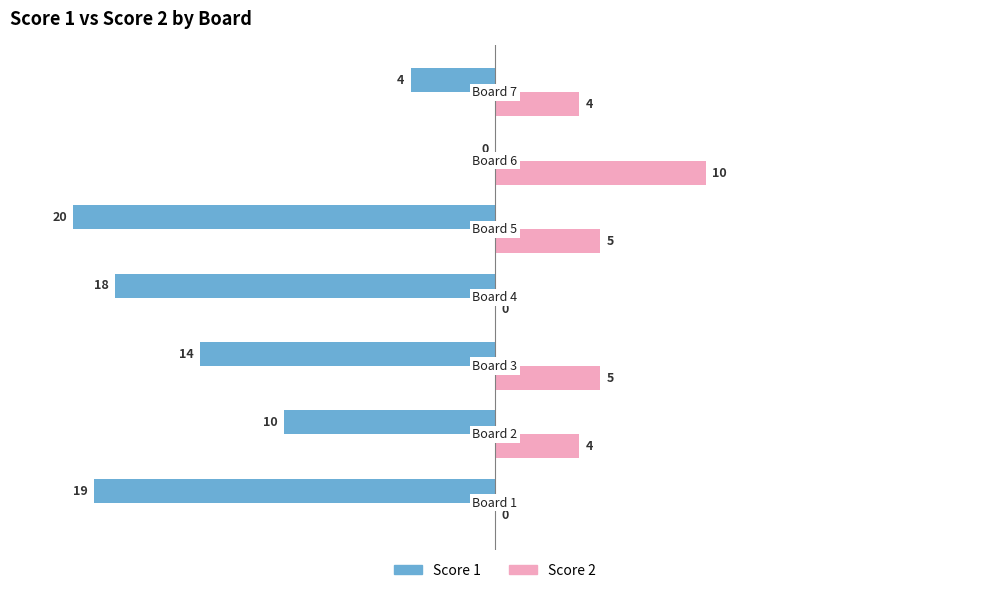

Which series has the largest total across all categories?

Score 2